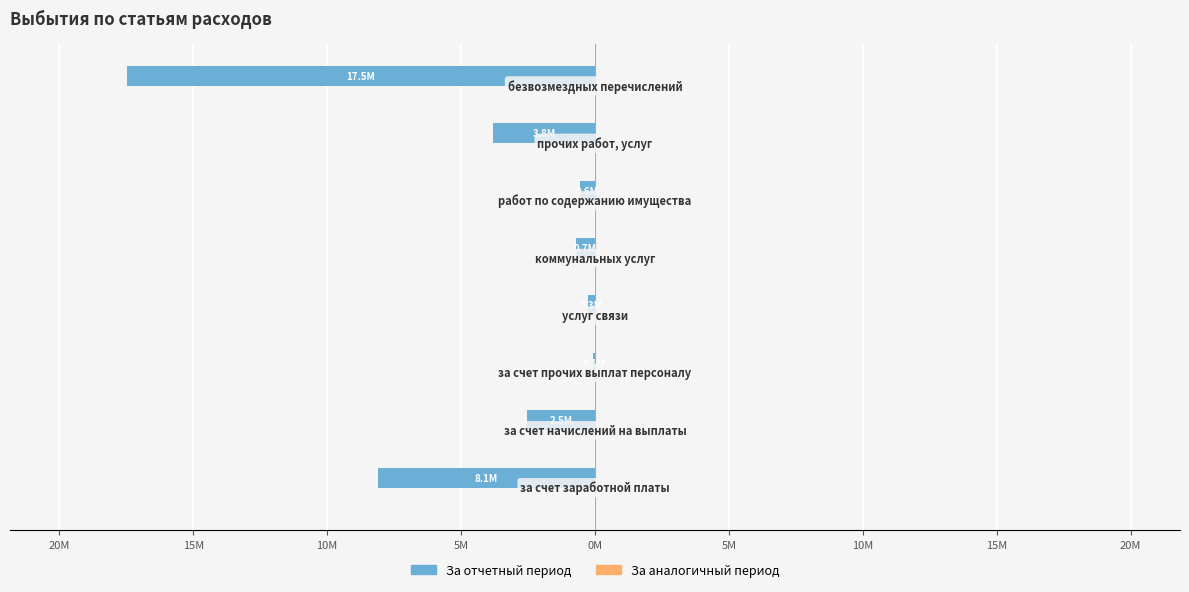

Count the number of categories in the chart.

8